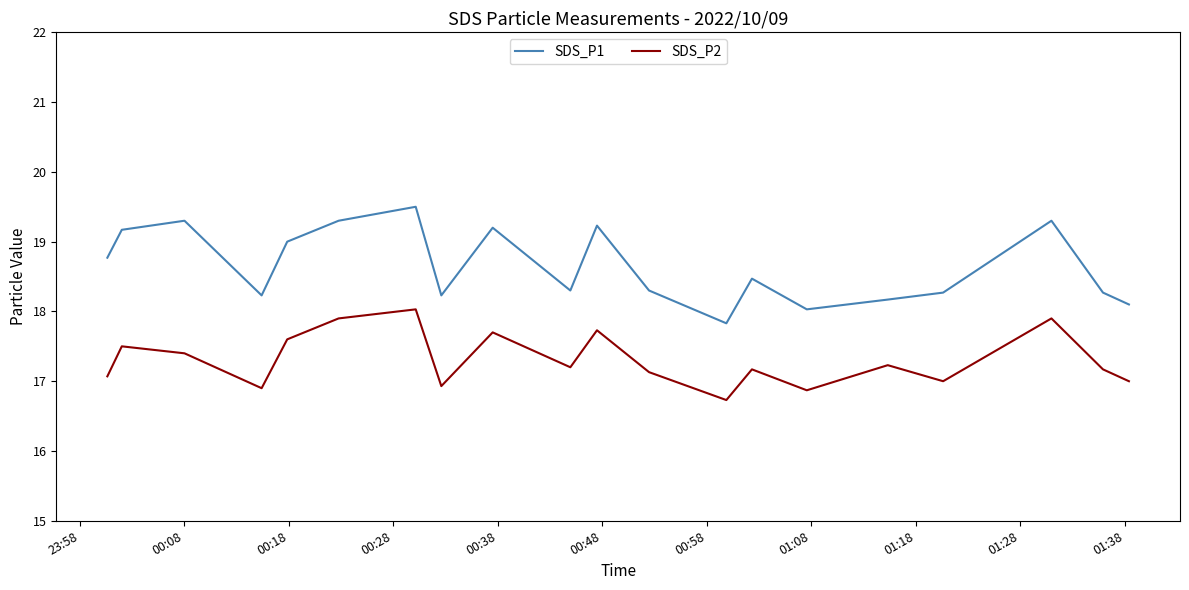

Which series has the largest total across all categories?

SDS_P1